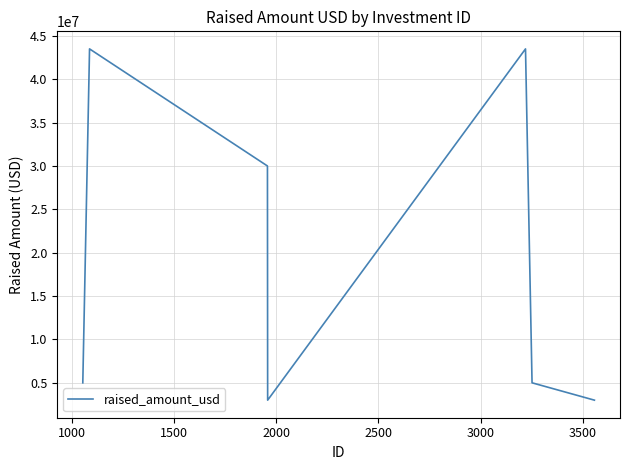

What is the greatest value displayed?

43500000